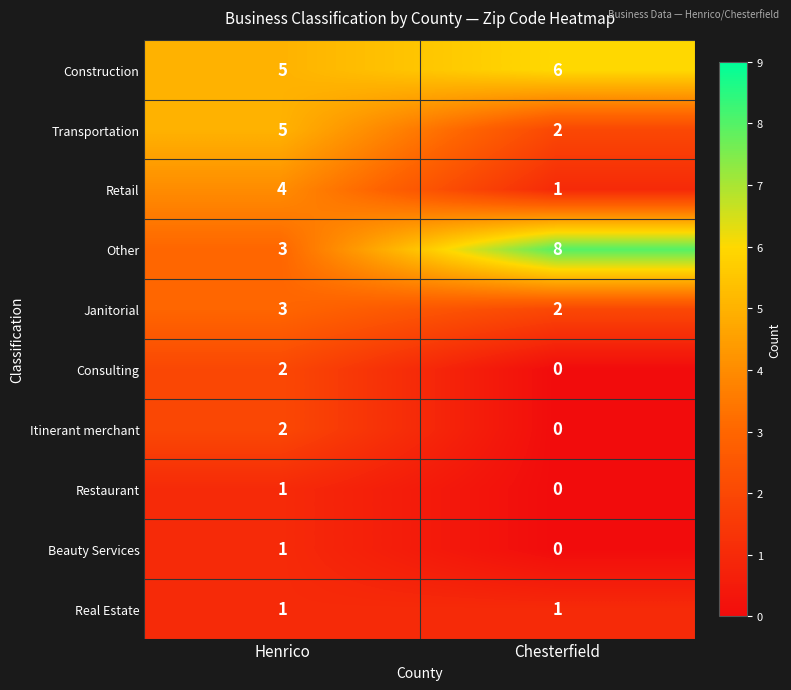

What is the sum of the Other values at Henrico and Chesterfield?

11